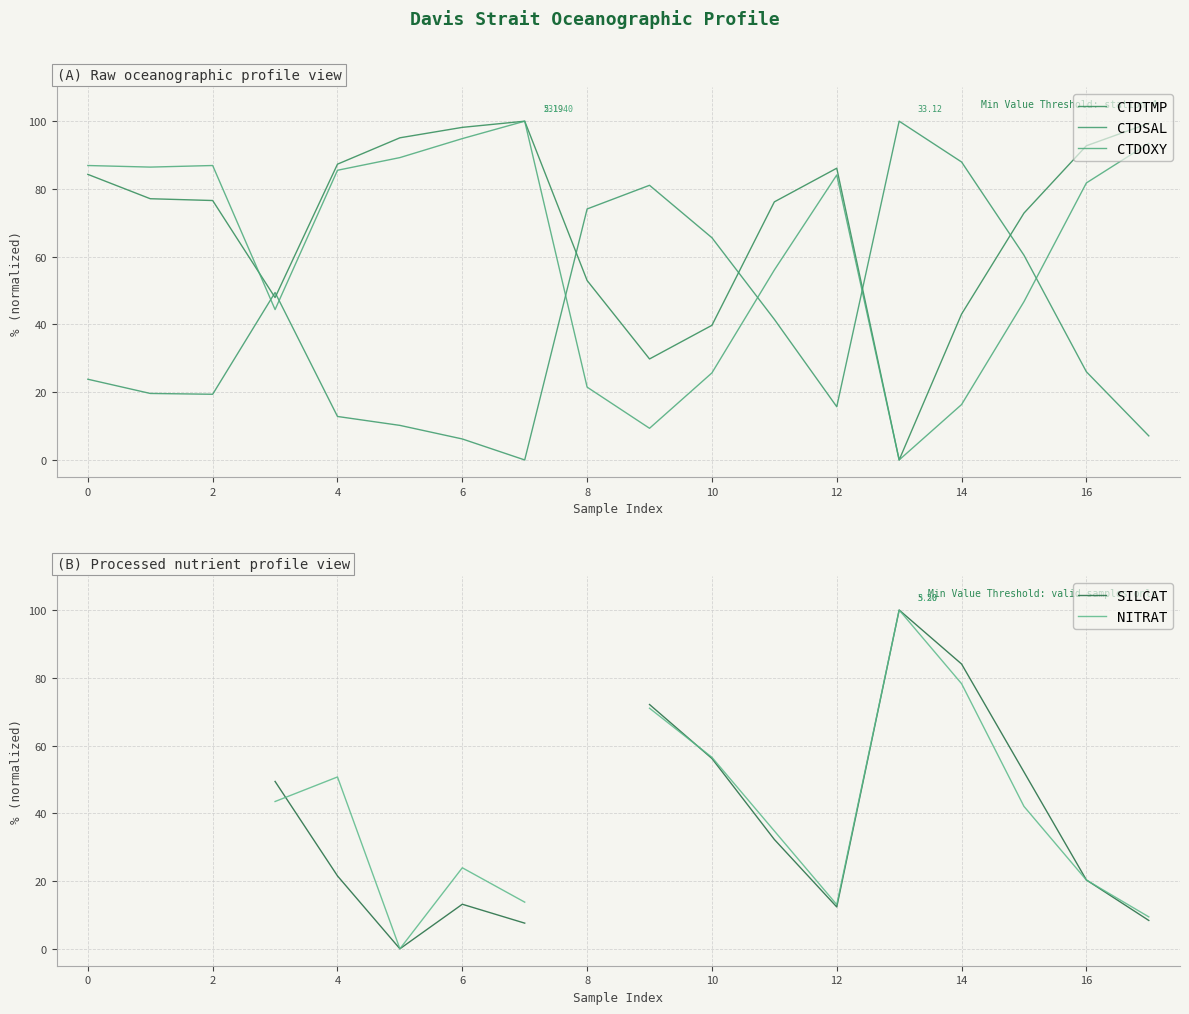

Does the chart display data point markers on the line(s)?

No